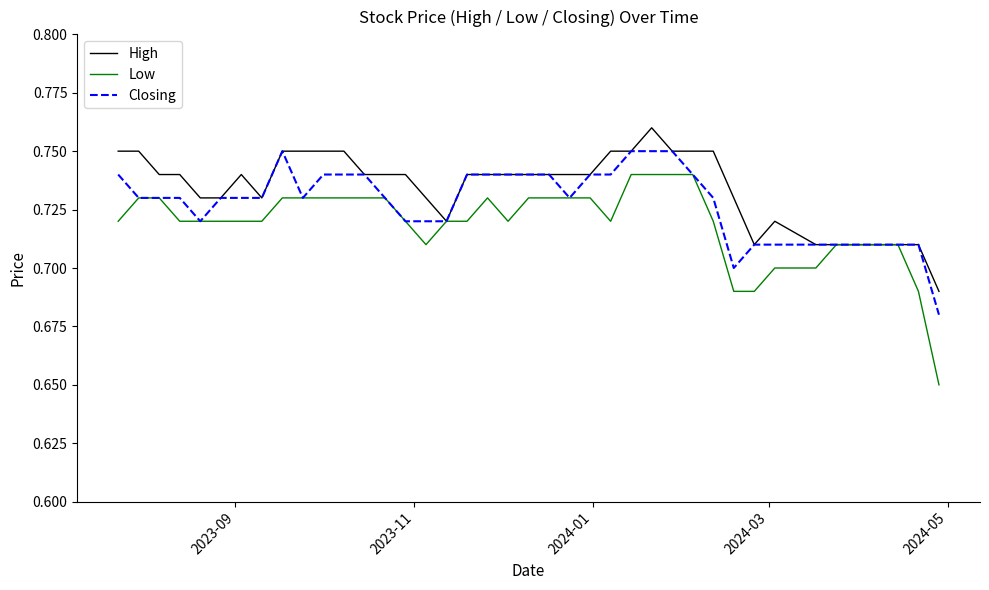

Rank the series by their maximum value, from highest to lowest.

High, Closing, Low